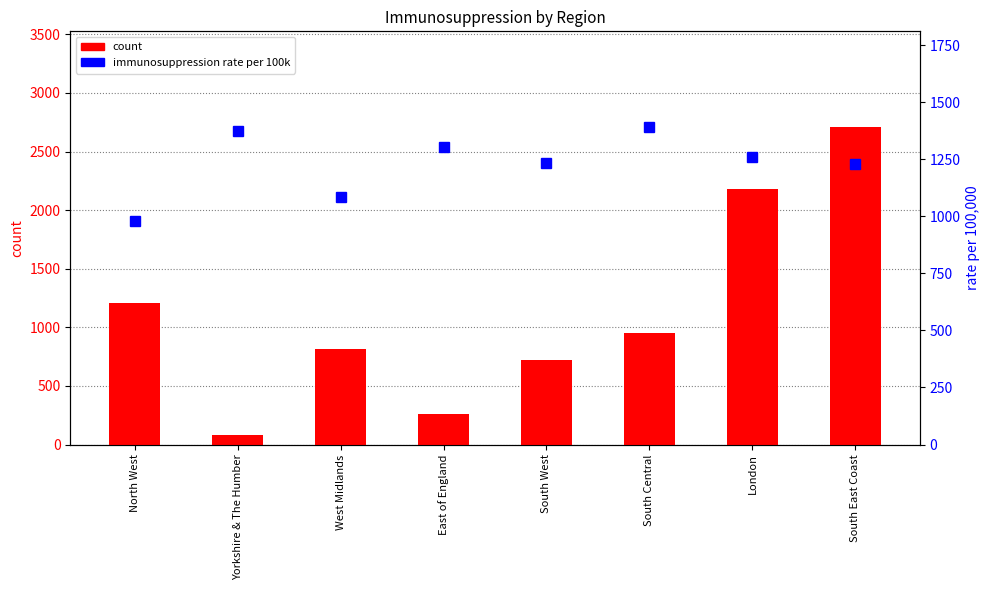

What is the highest value of the immunosuppression rate per 100k series?

1392.5